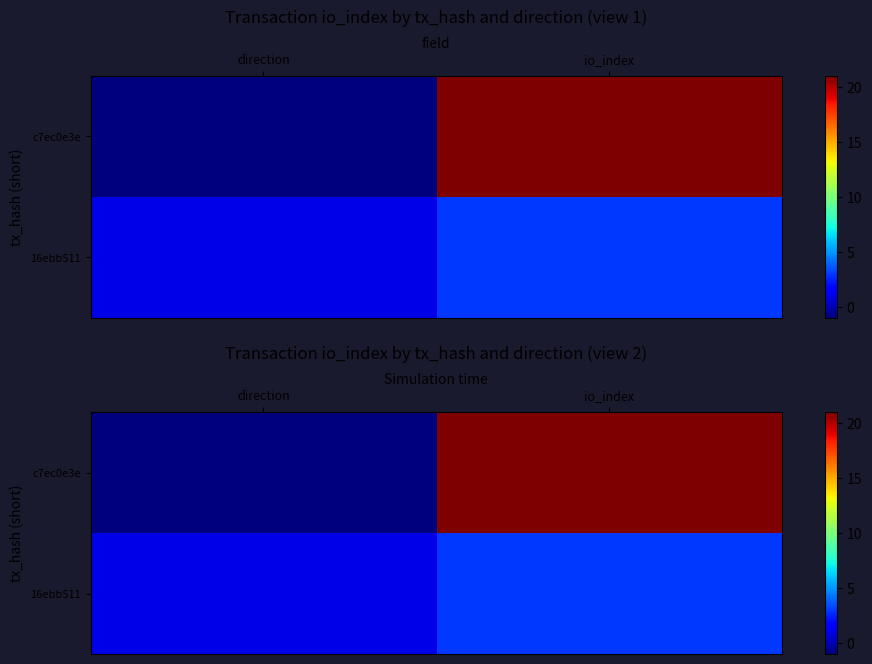

Rank the series by their maximum value, from lowest to highest.

16ebb511, c7ec0e3e